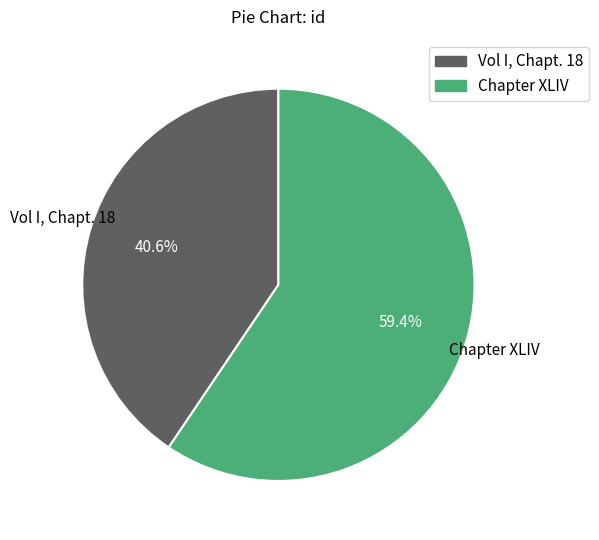

Is there any slice that represents more than half of the pie?

Yes